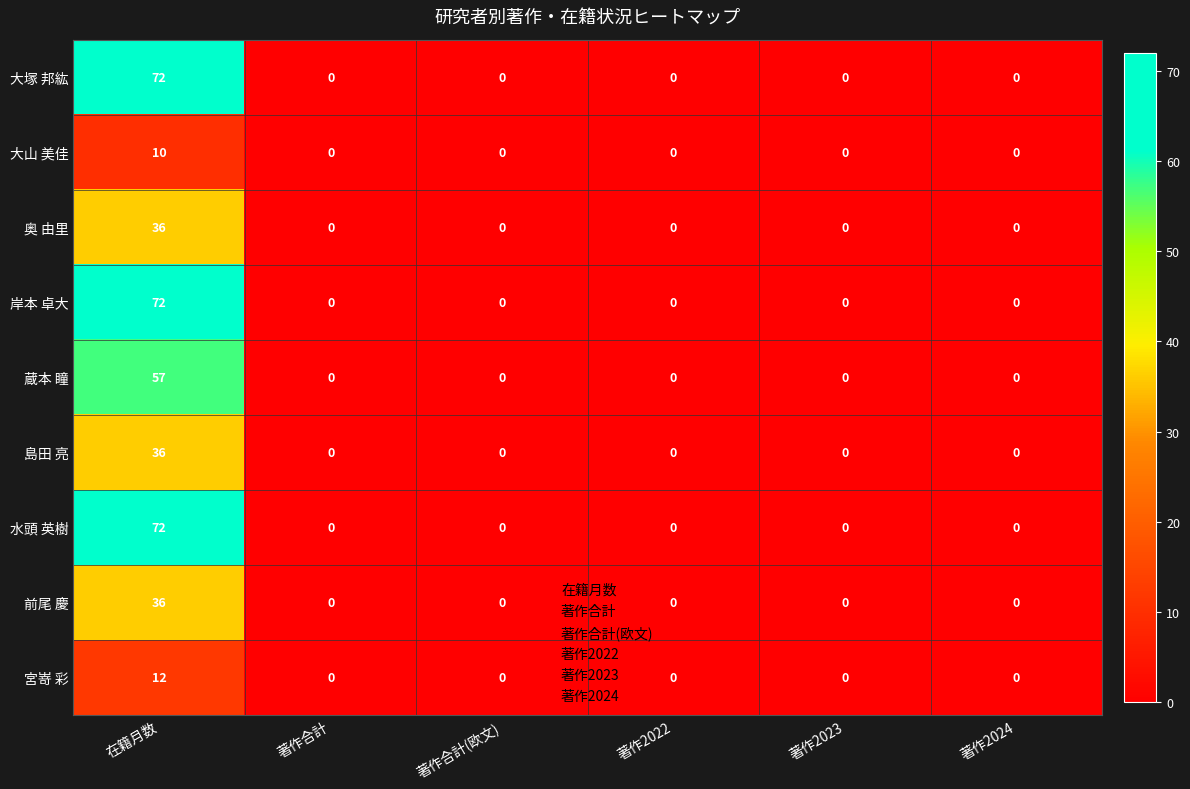

The 岸本 卓大 series shows -34 at 著作合計(欧文). True or false?

False